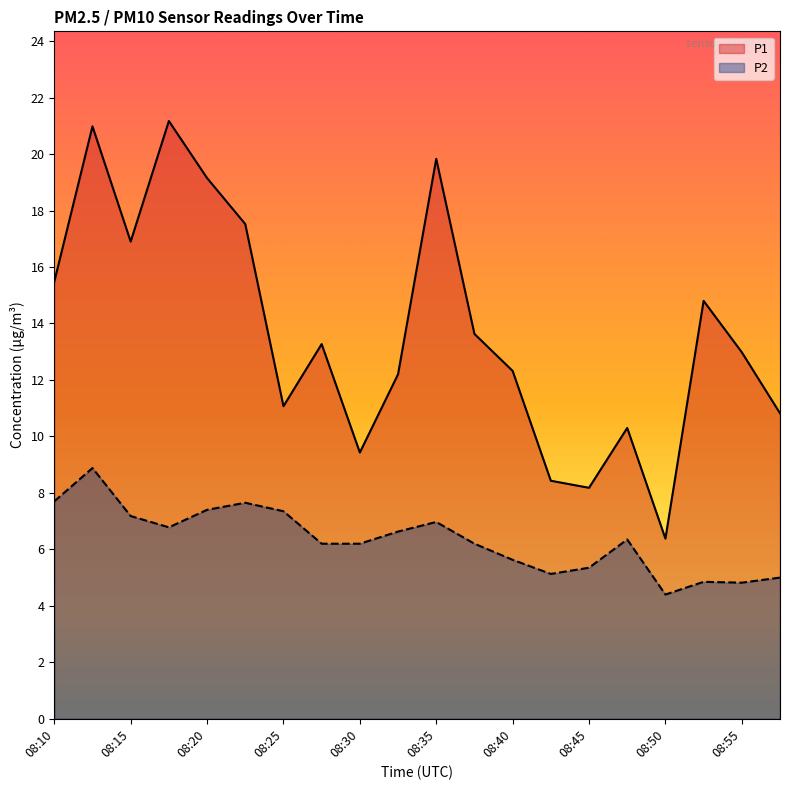

What is the total value across all series at 08:35?

26.8